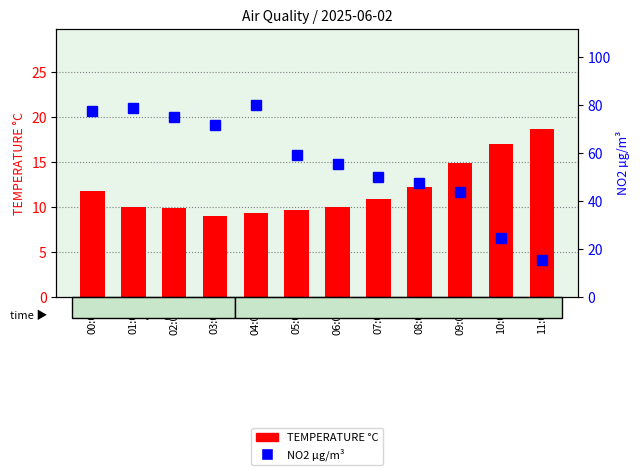

Which series has the largest total across all categories?

NO2 µg/m³